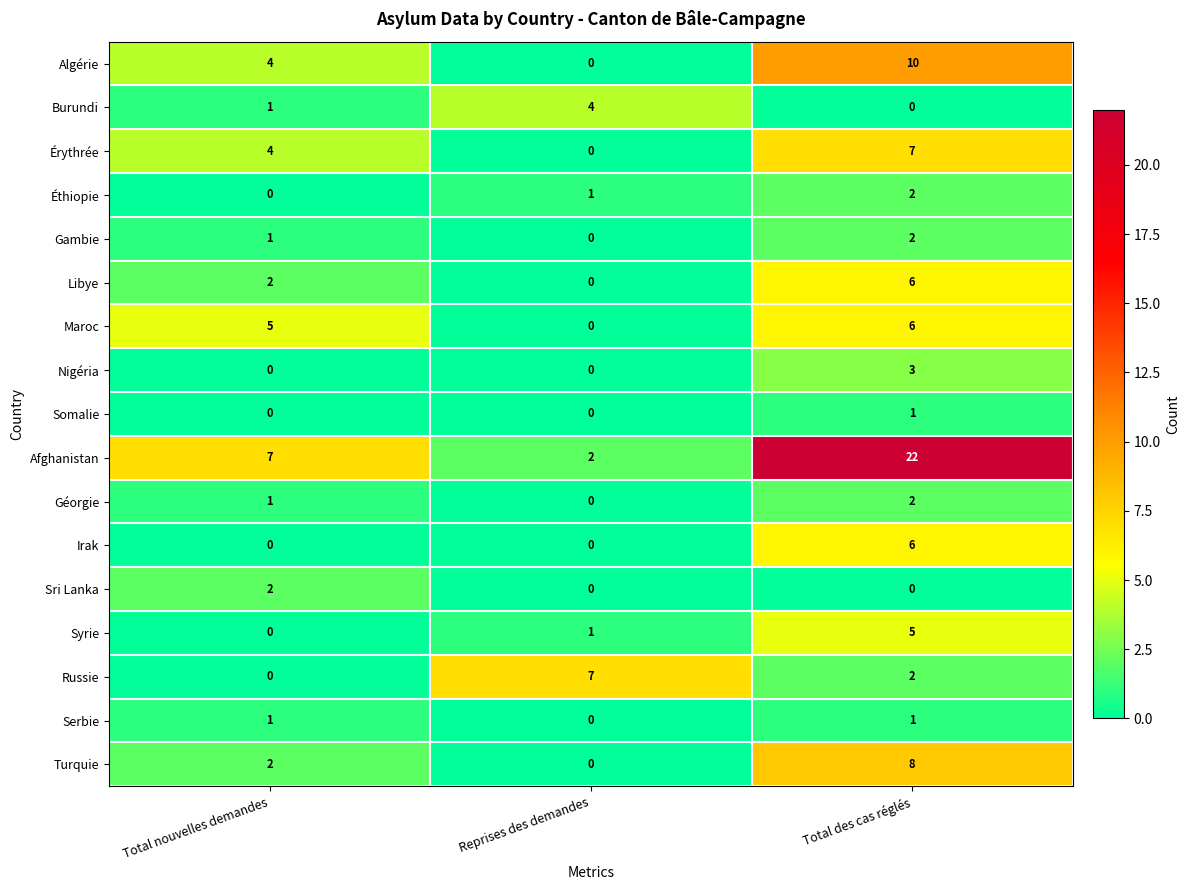

Which label corresponds to the largest value in the chart?

Total des cas réglés